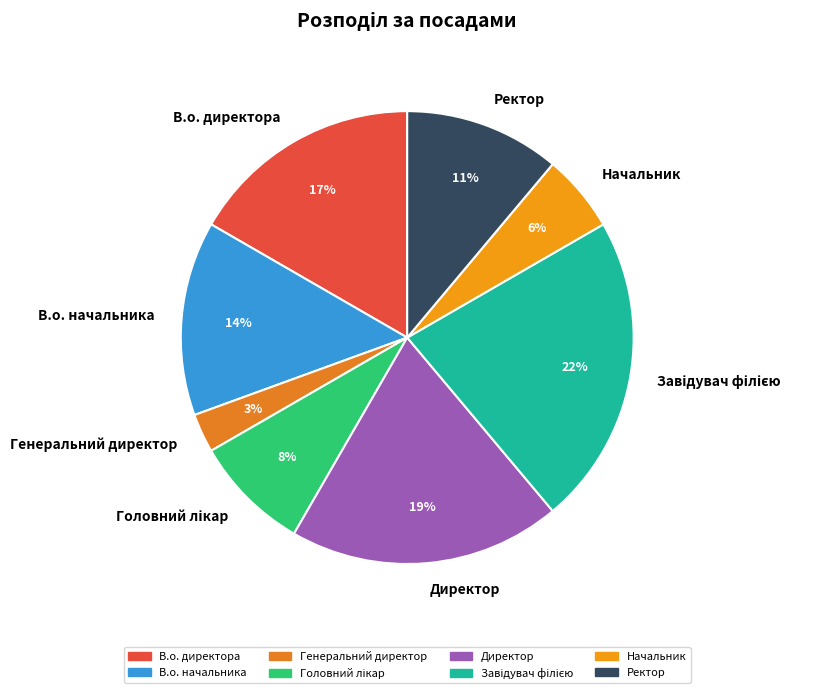

To the nearest percent, what percentage of the pie is Генеральний директор?

3%